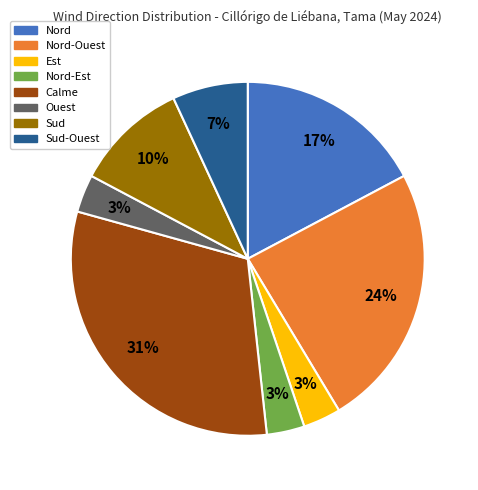

How many segments does this pie chart have?

8